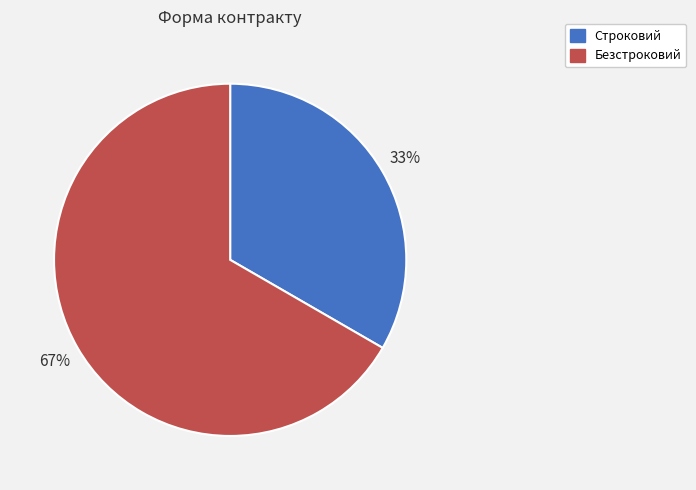

To the nearest percent, what is the average slice percentage?

50%